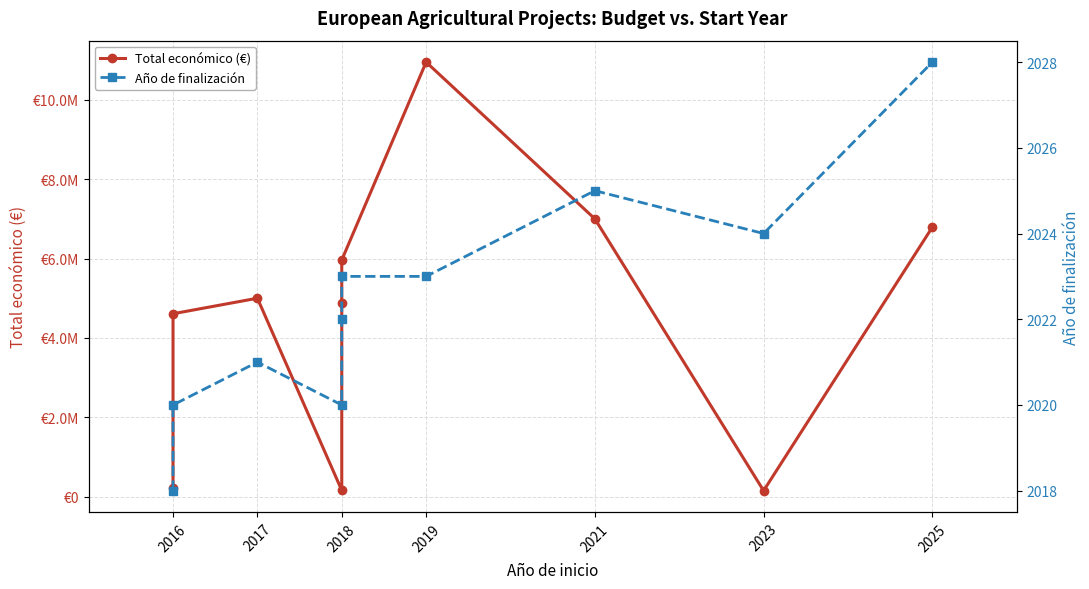

Reading left to right, transcribe all the data shown in this chart.

Total económico (€): 223120	4608975	5000000	158121	4884493	5962019	10950171	7000000	150000	6790375
Año de finalización: 2018	2020	2021	2020	2022	2023	2023	2025	2024	2028